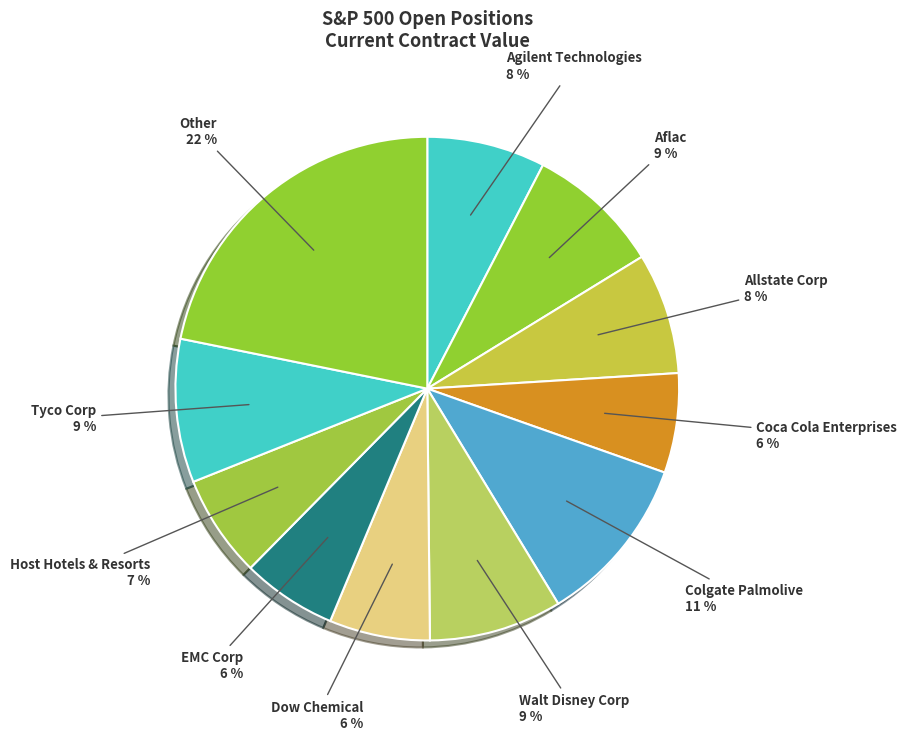

Is it true that Tyco Corp is 9% of the pie?

True